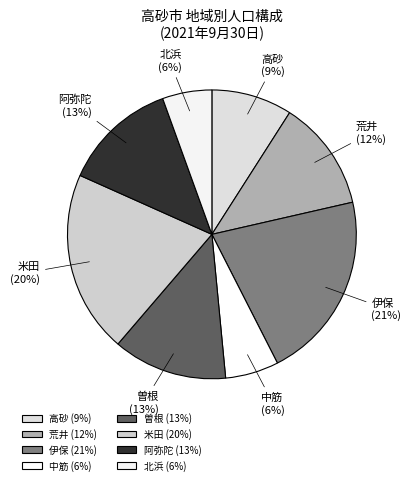

True or false: 阿弥陀 accounts for 8% of the total.

False